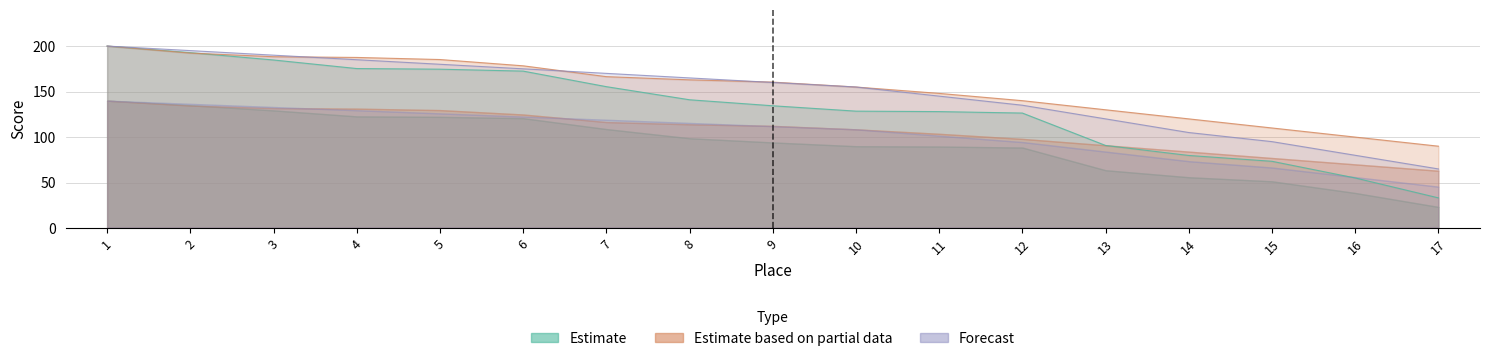

Is it true that Forecast equals 165.0 at 8?

True